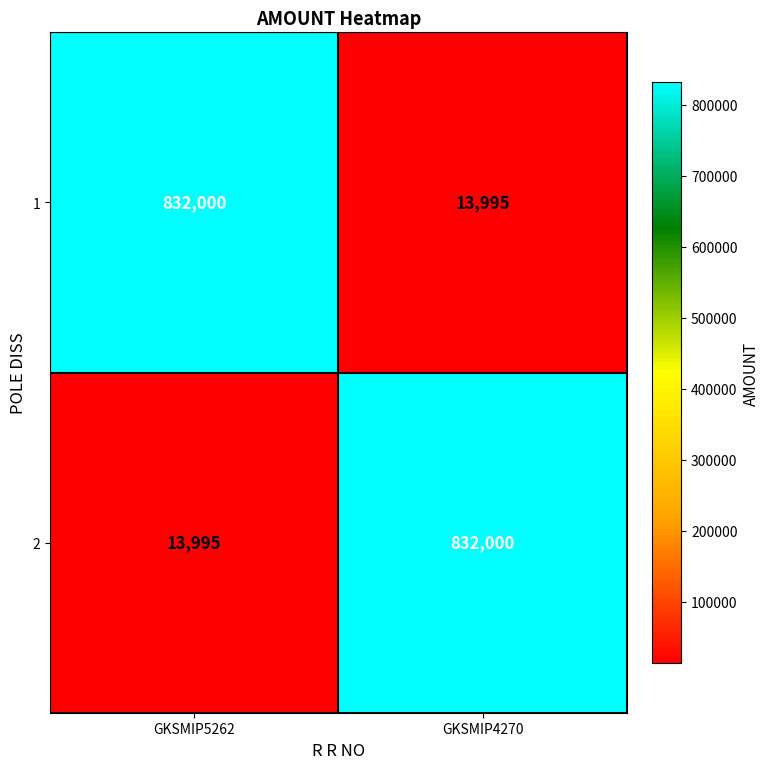

List the labels in order of 1 value, largest first.

GKSMIP5262, GKSMIP4270